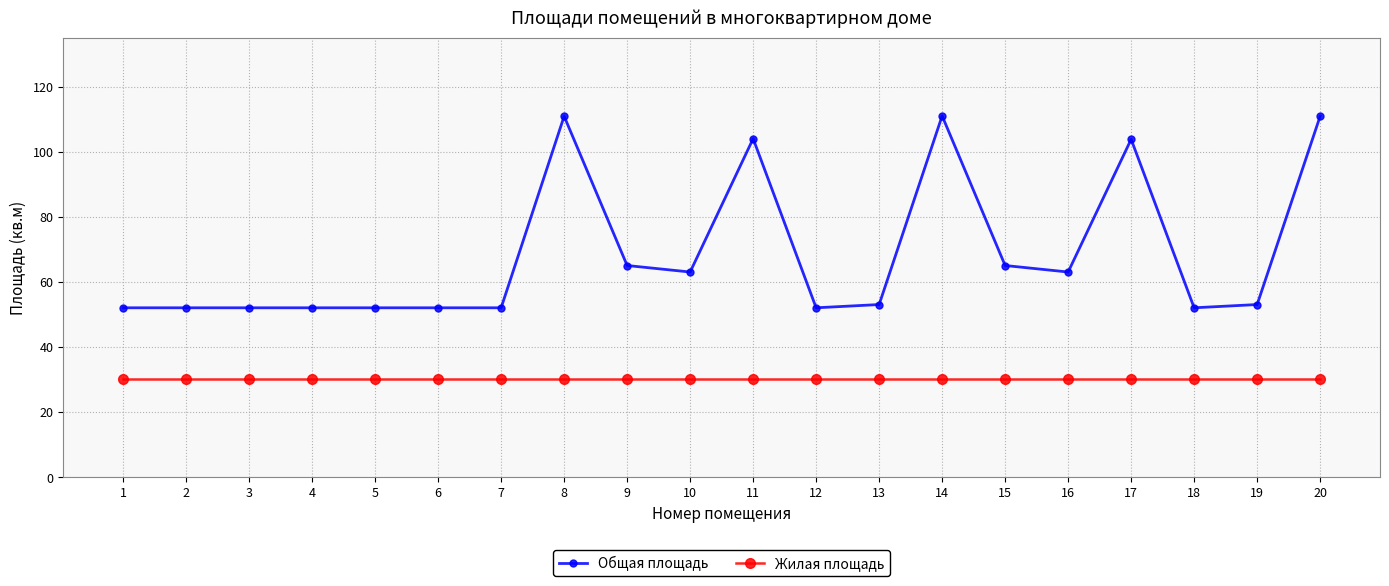

What is the maximum value shown in the chart?

111.0